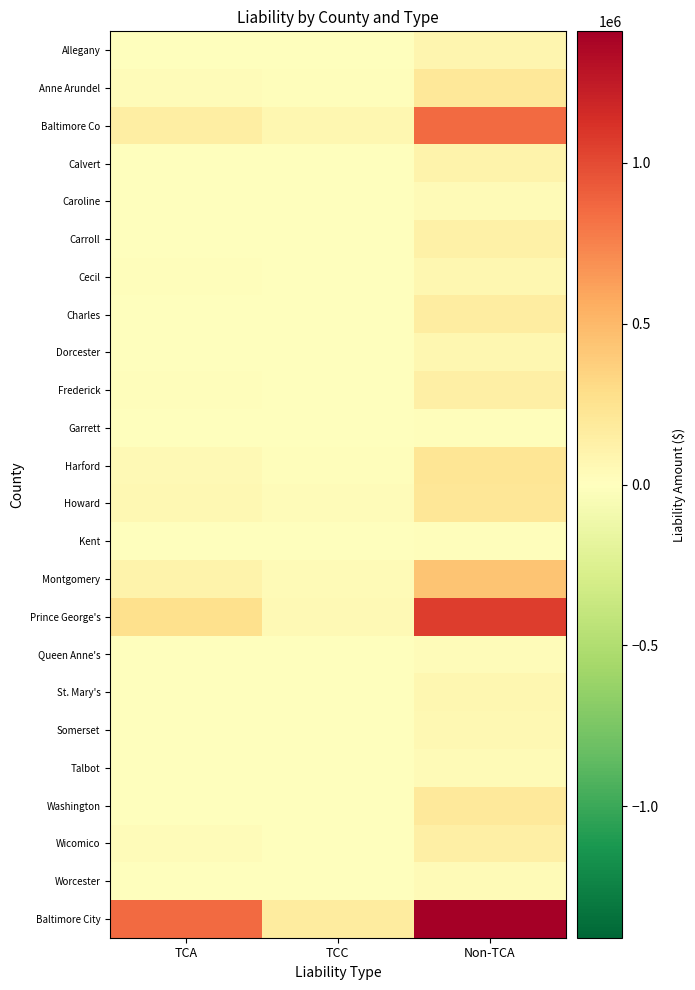

Reading right to left, what are all the values shown in this chart?

Allegany: Non-TCA=77940.2	TCC=6759.1	TCA=8135.4
Anne Arundel: Non-TCA=199093.7	TCC=20905.3	TCA=29246.5
Baltimore Co: Non-TCA=854805.6	TCC=76828.7	TCA=145769.4
Calvert: Non-TCA=99955.9	TCC=3311.8	TCA=9518.4
Caroline: Non-TCA=39068.9	TCC=2342.4	TCA=3278.3
Carroll: Non-TCA=130293.4	TCC=2401.1	TCA=7512.2
Cecil: Non-TCA=75170.1	TCC=7561.0	TCA=17858.4
Charles: Non-TCA=157875.2	TCC=7143.2	TCA=9201.3
Dorcester: Non-TCA=69003.3	TCC=4709.2	TCA=3235.2
Frederick: Non-TCA=134463.6	TCC=4171.6	TCA=18679.5
Garrett: Non-TCA=13384.7	TCC=0.0	TCA=1704.9
Harford: Non-TCA=223433.9	TCC=17530.5	TCA=54403.8
Howard: Non-TCA=209306.8	TCC=29650.2	TCA=57072.0
Kent: Non-TCA=17349.4	TCC=0.0	TCA=781.5
Montgomery: Non-TCA=437700.2	TCC=38728.6	TCA=107940.8
Prince George's: Non-TCA=1057028.7	TCC=53308.9	TCA=269069.9
Queen Anne's: Non-TCA=30881.8	TCC=3535.2	TCA=2067.7
St. Mary's: Non-TCA=70989.4	TCC=5121.7	TCA=10808.6
Somerset: Non-TCA=58585.7	TCC=980.8	TCA=8888.1
Talbot: Non-TCA=40620.4	TCC=601.3	TCA=1652.3
Washington: Non-TCA=188371.3	TCC=8916.1	TCA=8053.8
Wicomico: Non-TCA=135945.4	TCC=9782.6	TCA=24263.6
Worcester: Non-TCA=41555.5	TCC=668.3	TCA=2764.8
Baltimore City: Non-TCA=1408778.8	TCC=165261.8	TCA=857446.5